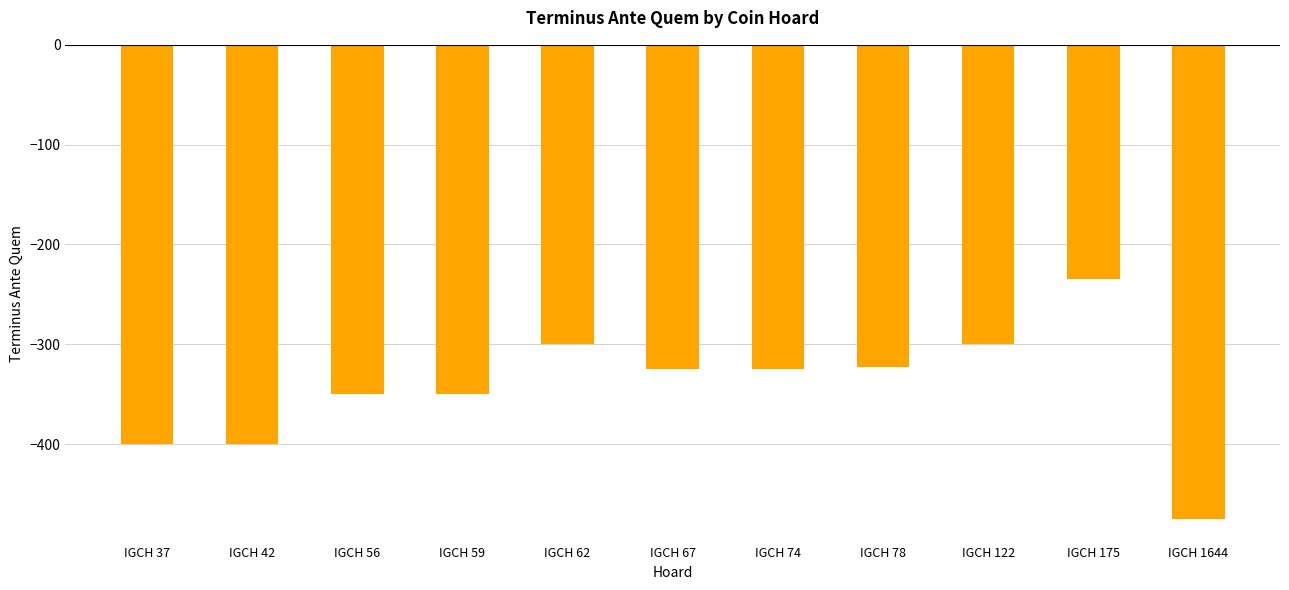

Does the chart contain stacked bars?

No